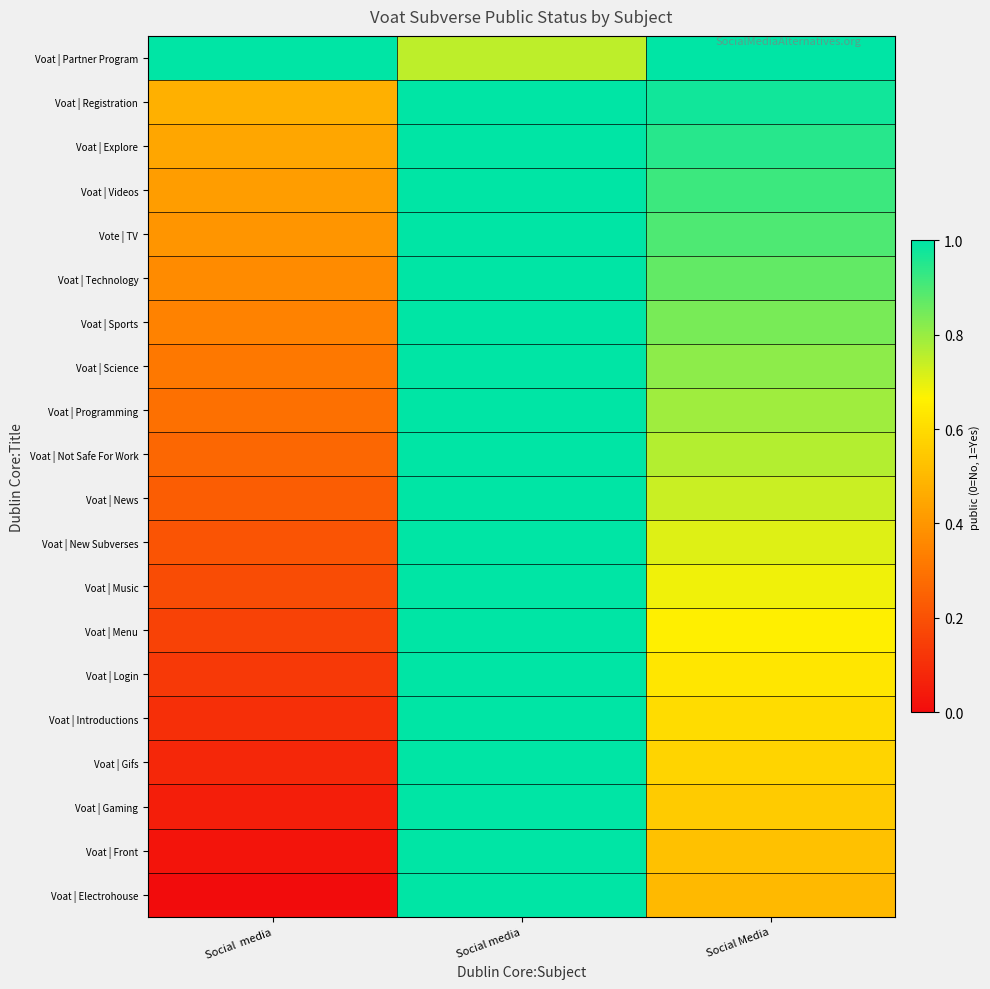

At how many categories does at least one series exceed 0?

3